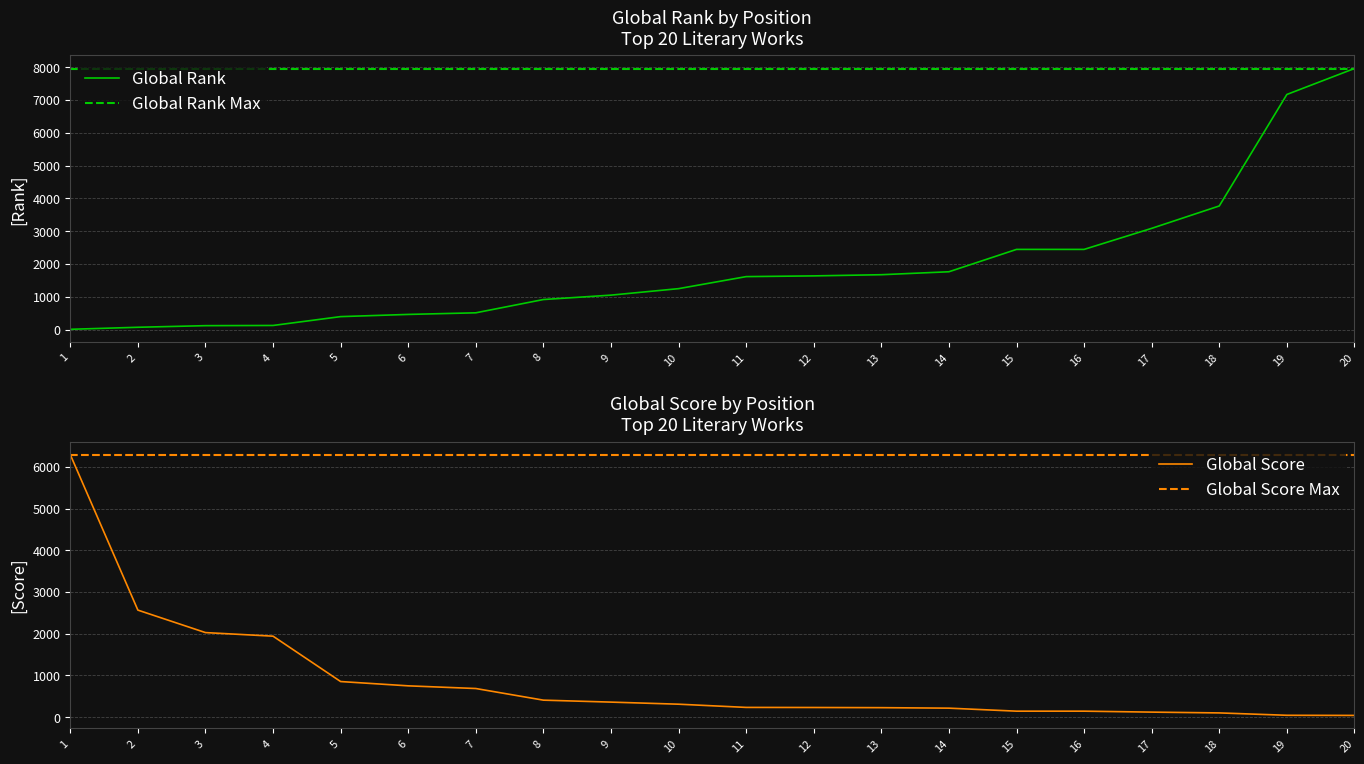

What is the difference between the Global Rank values at 6 and 1?

454